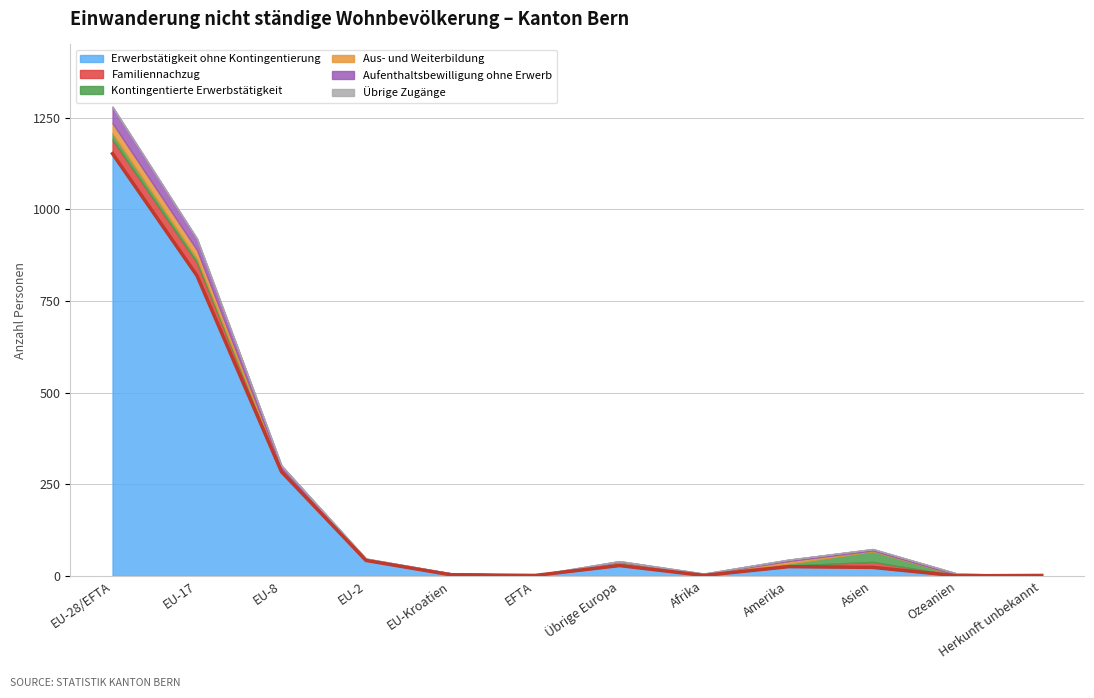

How many values in the Familiennachzug series exceed 2?

5